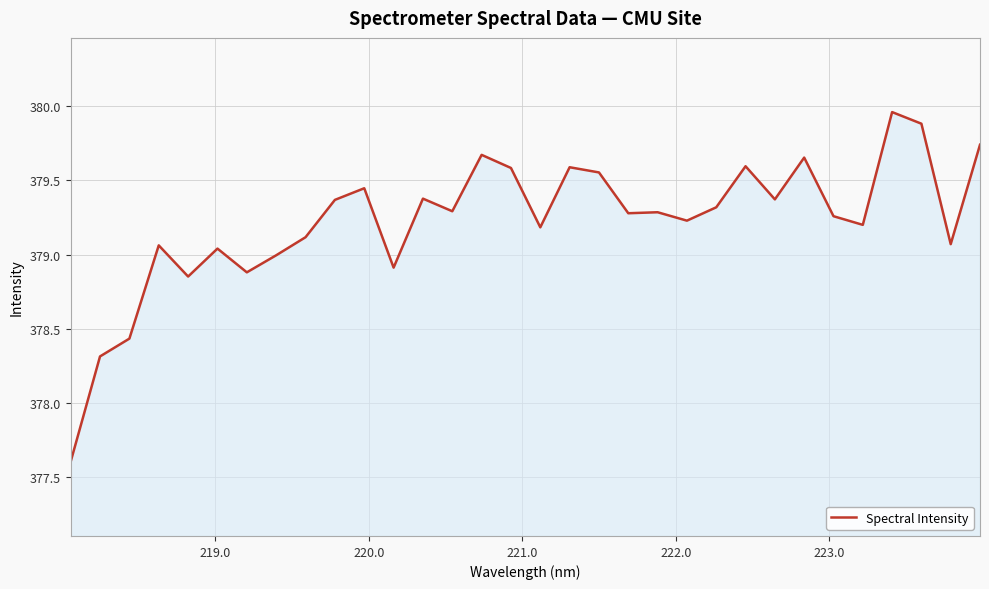

What is the difference between the maximum and minimum values?

2.4